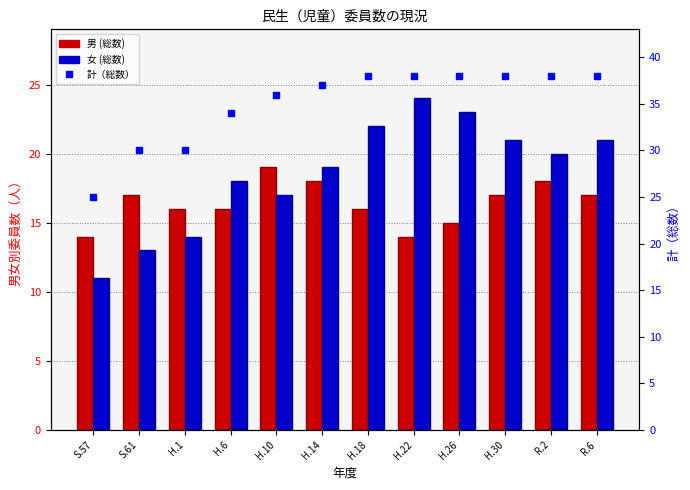

Reading left to right, list all the values displayed in this chart.

男 (総数): S.57=14	S.61=17	H.1=16	H.6=16	H.10=19	H.14=18	H.18=16	H.22=14	H.26=15	H.30=17	R.2=18	R.6=17
女 (総数): S.57=11	S.61=13	H.1=14	H.6=18	H.10=17	H.14=19	H.18=22	H.22=24	H.26=23	H.30=21	R.2=20	R.6=21
計（総数）: S.57=25	S.61=30	H.1=30	H.6=34	H.10=36	H.14=37	H.18=38	H.22=38	H.26=38	H.30=38	R.2=38	R.6=38